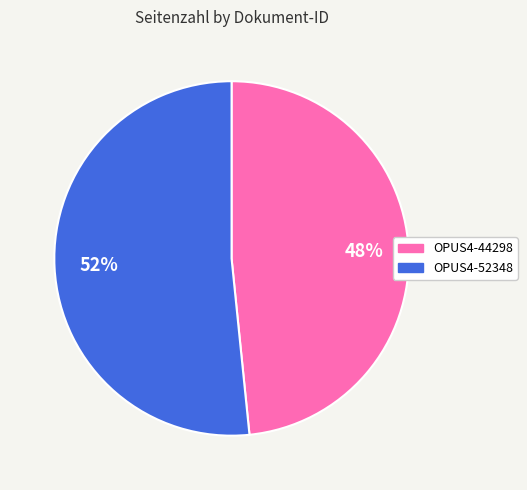

Which slice represents more than half of the pie?

OPUS4-52348